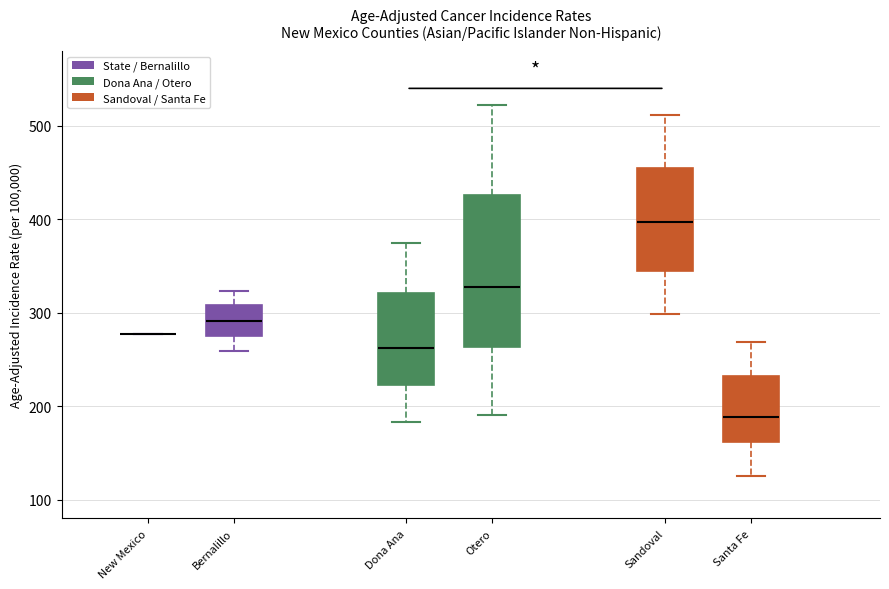

Reading left to right, read every box against the y-axis: the position of its median line, the range the box covers, and the ends of its whiskers. The values are not printed on the chart, so give them approximately, as read against the axis.

New Mexico: box collapsed to a line at 280, whiskers 280 to 280
Bernalillo: median 290, box 270 to 310, whiskers 260 to 320
Dona Ana: median 260, box 220 to 320, whiskers 180 to 370
Otero: median 330, box 260 to 430, whiskers 190 to 520
Sandoval: median 400, box 340 to 450, whiskers 300 to 510
Santa Fe: median 190, box 160 to 230, whiskers 130 to 270